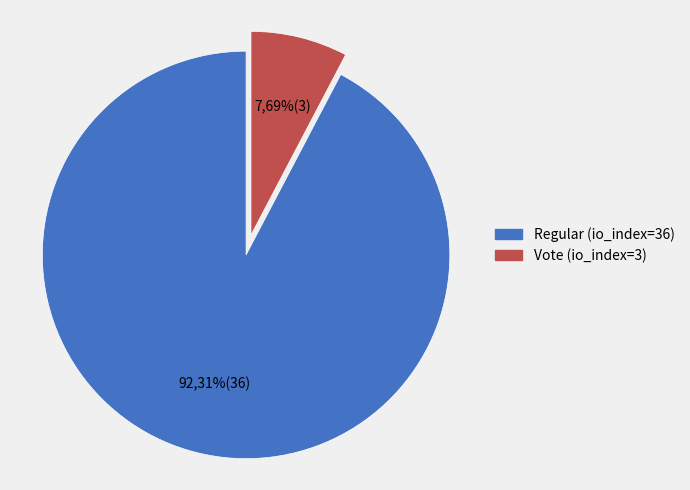

To the nearest percent, what percentage of the pie is Vote (io_index=3)?

8%